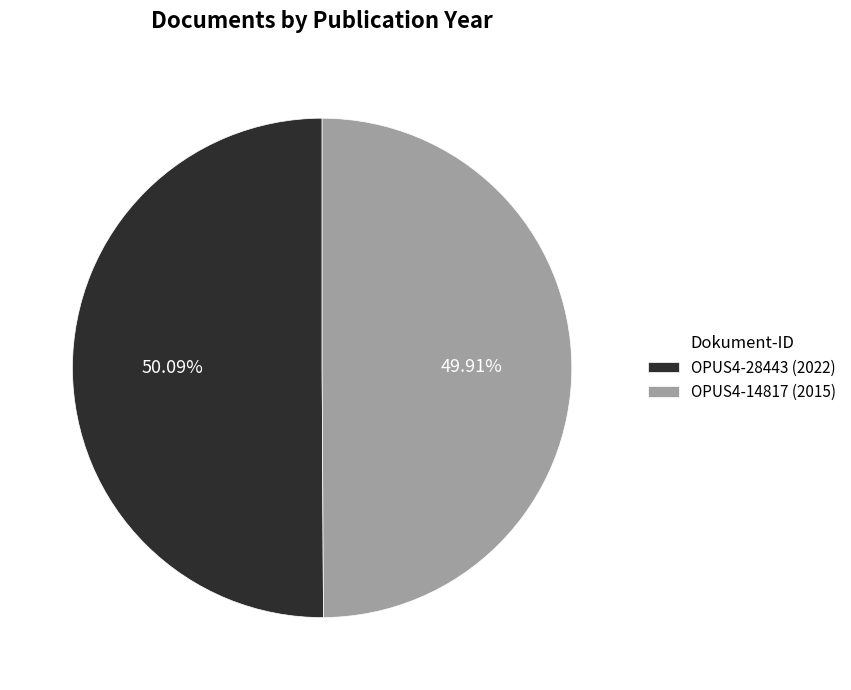

Does any single category account for the majority?

Yes